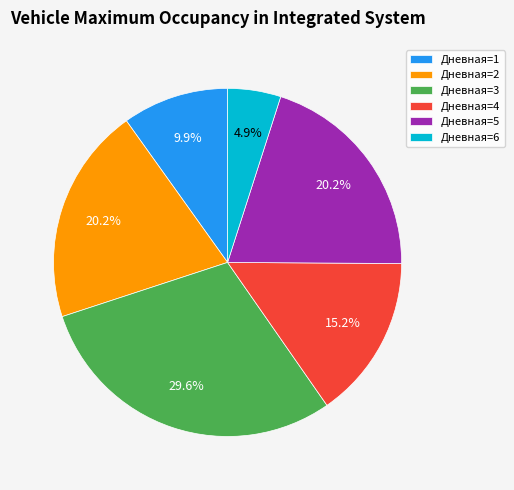

Which slice is the smallest?

Дневная=6